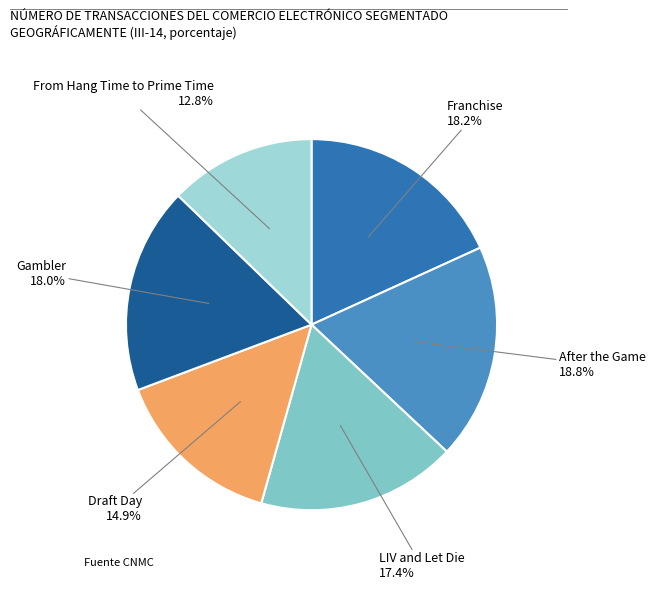

Count the number of slices in the pie.

6